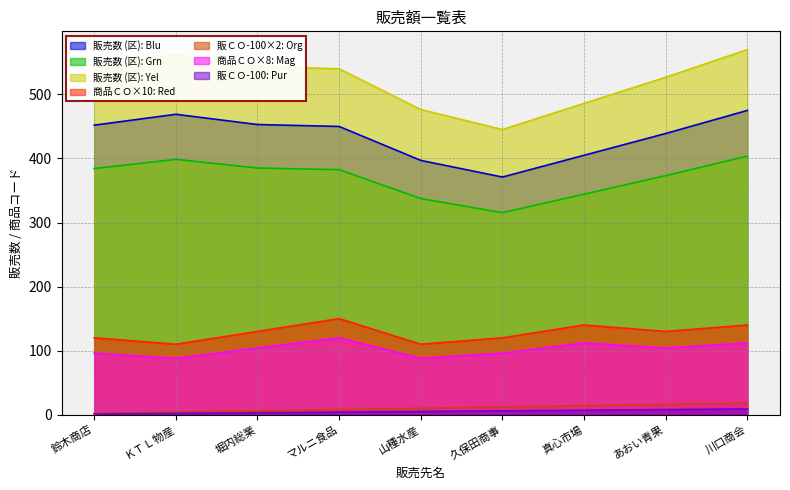

What is the difference between the maximum and minimum values in the 販売数 series?

104.0